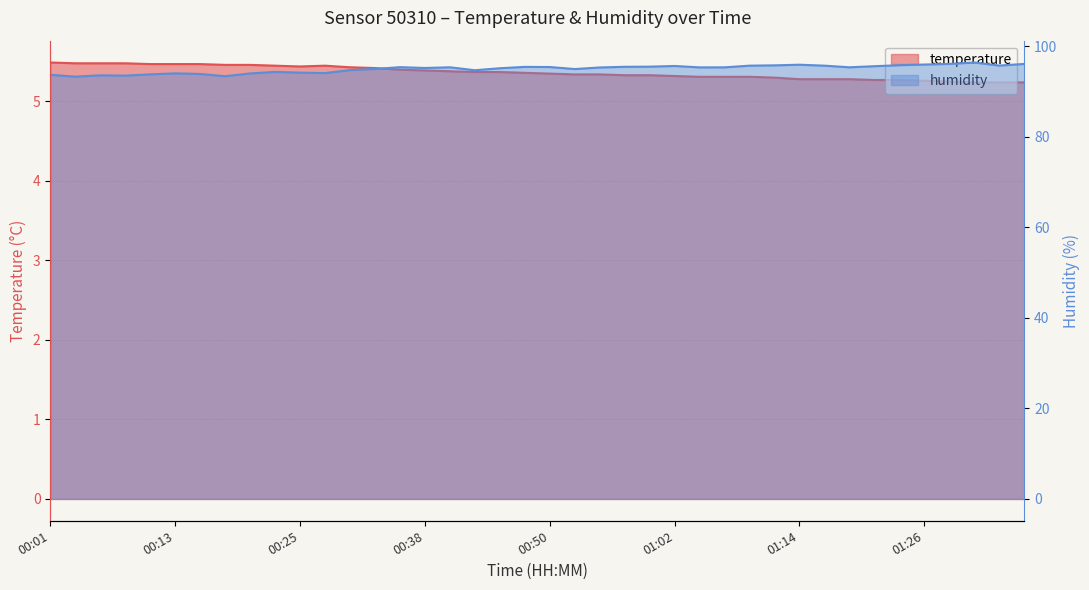

True or false: temperature and humidity intersect in this chart.

False